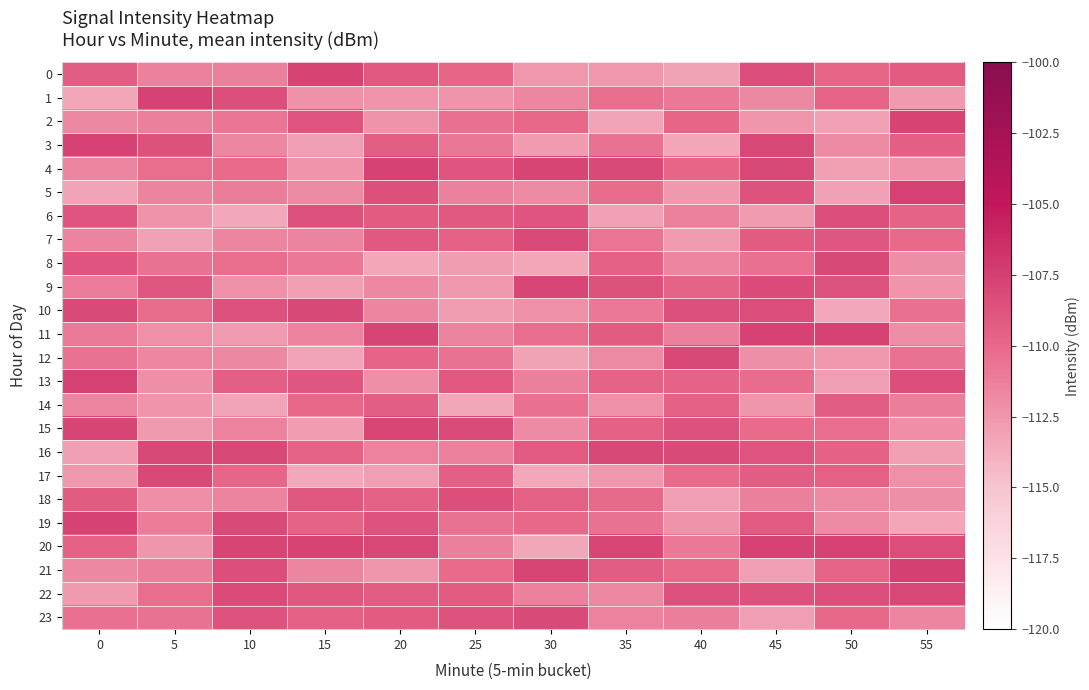

What is the difference between the highest and lowest values at 30?

5.6